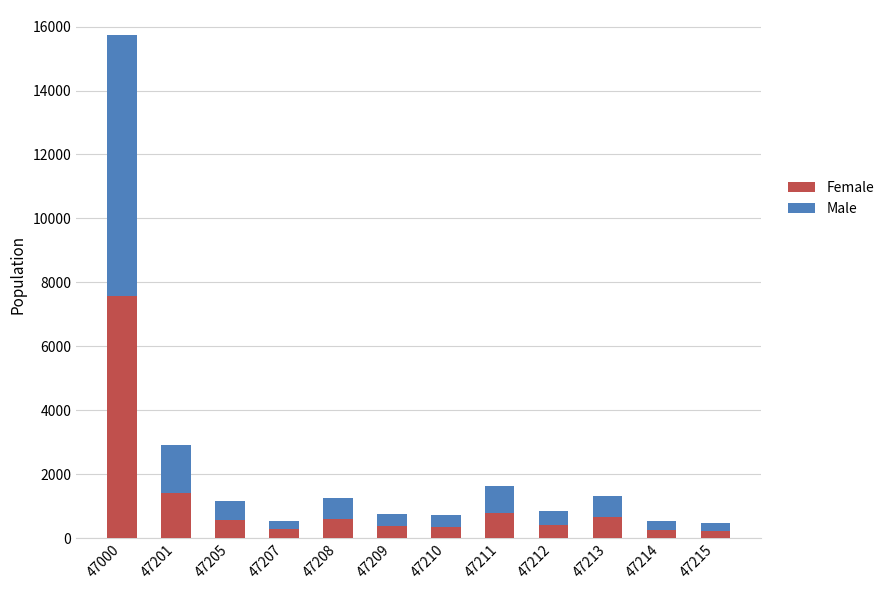

What is the highest value of the Female series?

7567